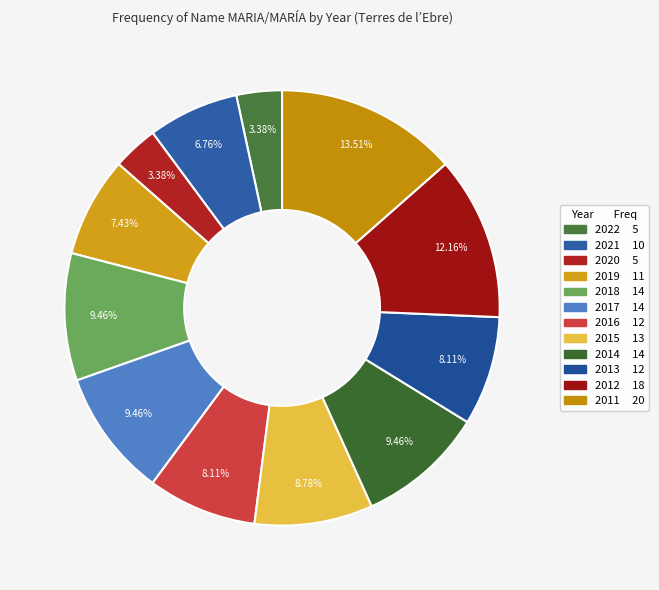

To the nearest percent, what percentage of the pie is 2021?

7%